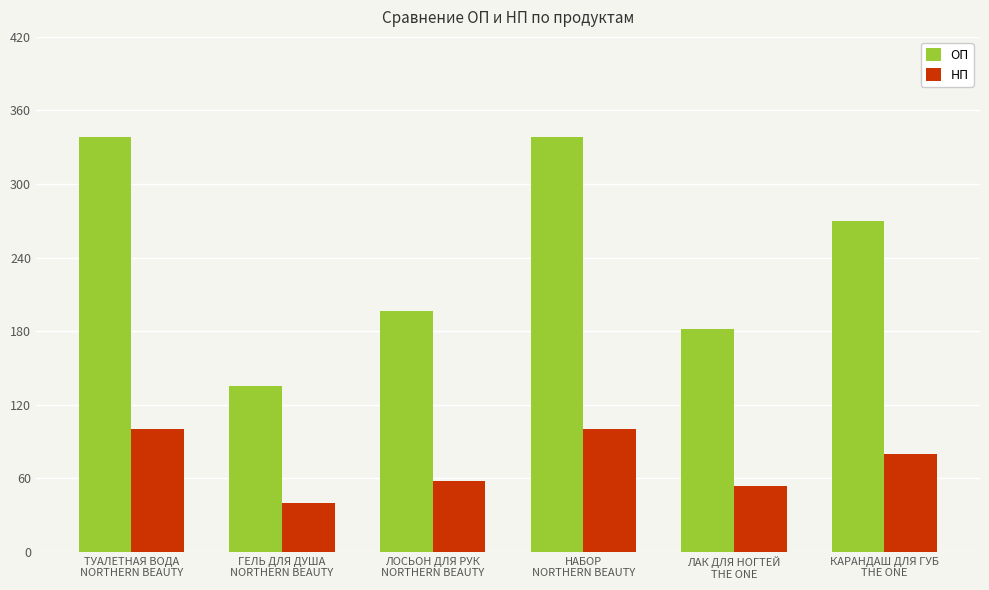

Is the value of НП at ЛОСЬОН ДЛЯ РУК
NORTHERN BEAUTY greater than the value of ОП at КАРАНДАШ ДЛЯ ГУБ
THE ONE?

No